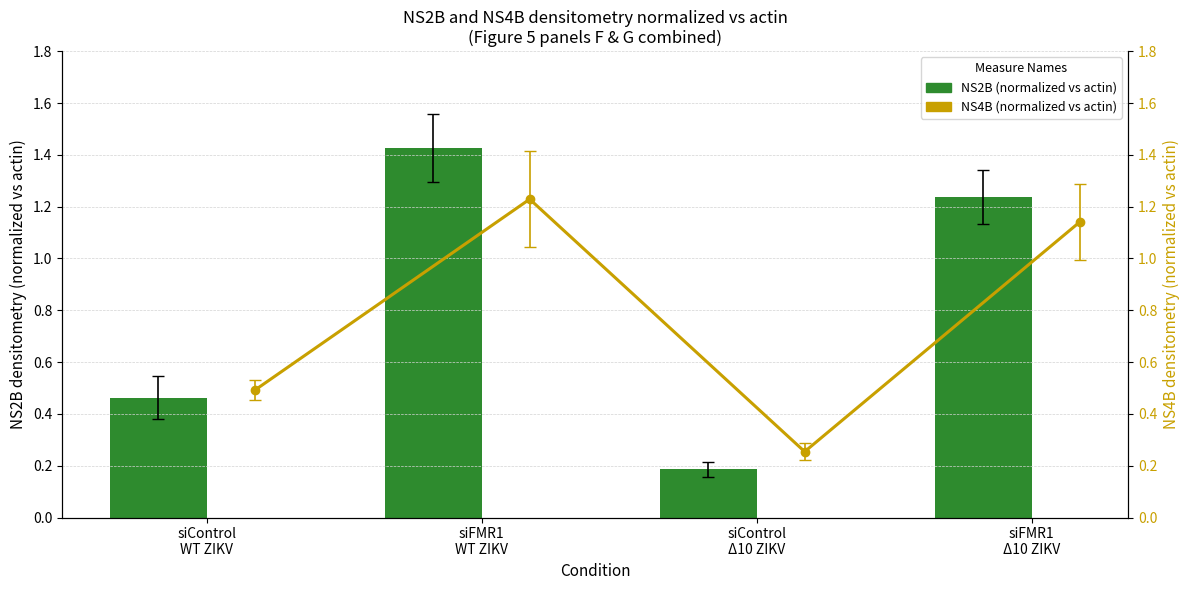

What is the sum of the NS2B (normalized vs actin) values at siFMR1
Δ10 ZIKV and siFMR1
WT ZIKV?

2.7